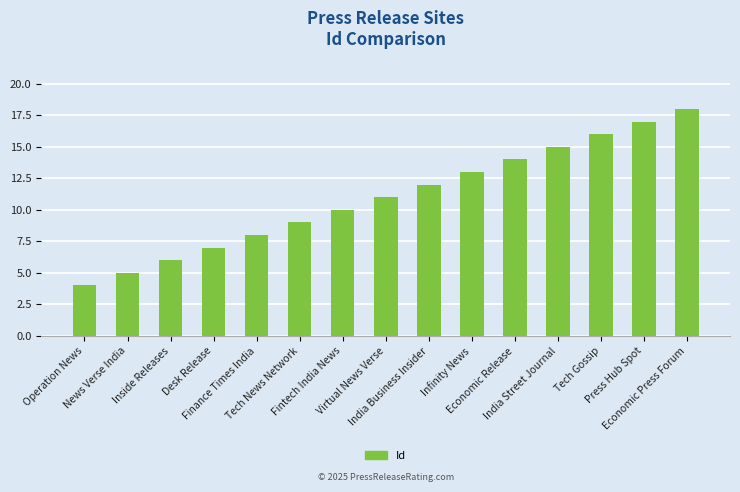

Rank the categories by value from highest to lowest.

Economic Press Forum, Press Hub Spot, Tech Gossip, India Street Journal, Economic Release, Infinity News, India Business Insider, Virtual News Verse, Fintech India News, Tech News Network, Finance Times India, Desk Release, Inside Releases, News Verse India, Operation News